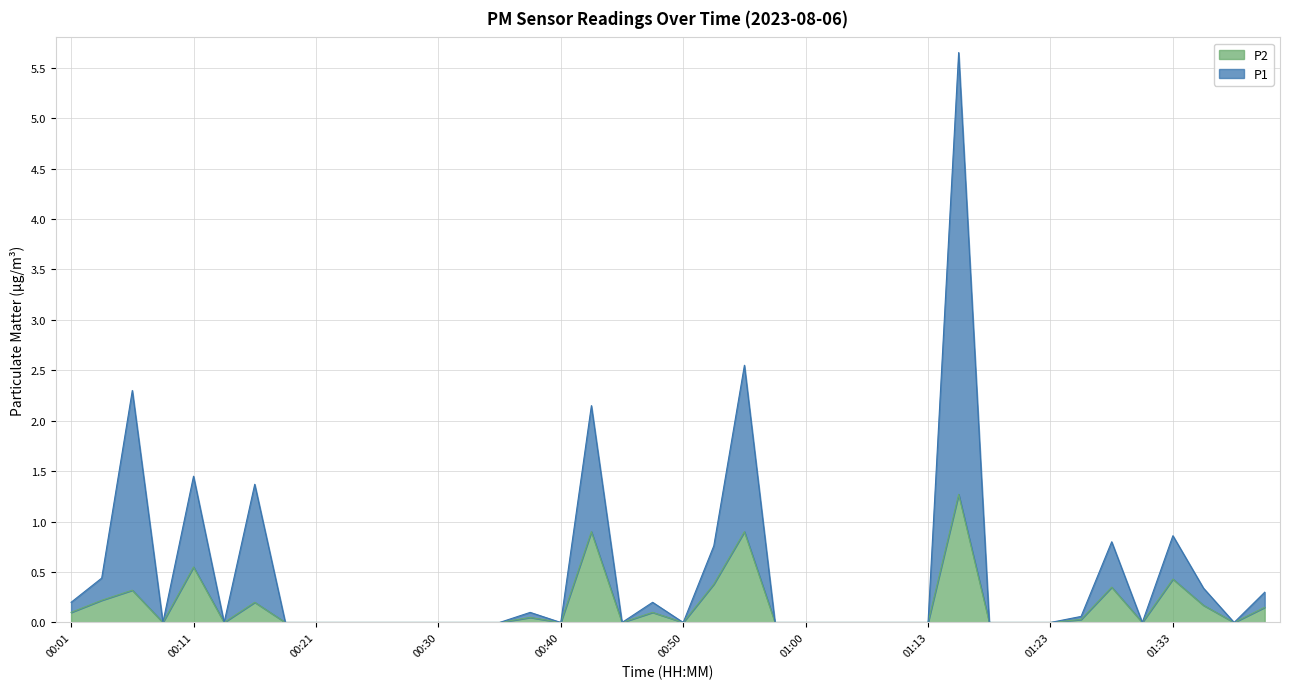

True or false: P1 has a value of -2.2 at 00:18.

False